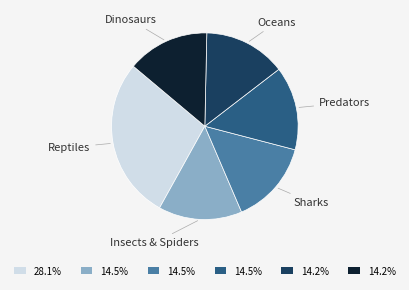

Which has a higher value, Reptiles or Dinosaurs?

Reptiles